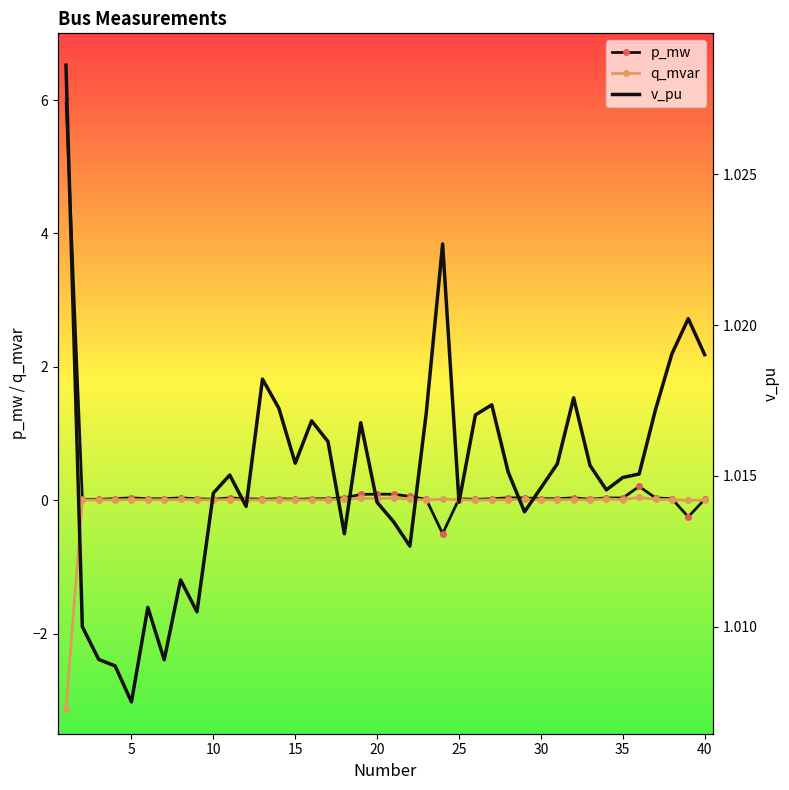

Reading left to right, extract all data points from this chart.

p_mw: 6.0	0.0	0.0	0.0	0.0	0.0	0.0	0.0	0.0	0.0	0.0	0.0	0.0	0.0	0.0	0.0	0.0	0.0	0.1	0.1	0.1	0.1	0.0	-0.5	0.0	0.0	0.0	0.0	0.0	0.0	0.0	0.0	0.0	0.0	0.0	0.2	0.0	0.0	-0.2	0.0
q_mvar: -3.1	0.0	0.0	0.0	0.0	0.0	0.0	0.0	0.0	0.0	0.0	0.0	0.0	0.0	0.0	0.0	0.0	0.0	0.0	0.0	0.0	0.0	0.0	0.0	0.0	0.0	0.0	0.0	0.0	0.0	0.0	0.0	0.0	0.0	0.0	0.0	0.0	0.0	-0.0	0.0
v_pu: 1.0	1.0	1.0	1.0	1.0	1.0	1.0	1.0	1.0	1.0	1.0	1.0	1.0	1.0	1.0	1.0	1.0	1.0	1.0	1.0	1.0	1.0	1.0	1.0	1.0	1.0	1.0	1.0	1.0	1.0	1.0	1.0	1.0	1.0	1.0	1.0	1.0	1.0	1.0	1.0